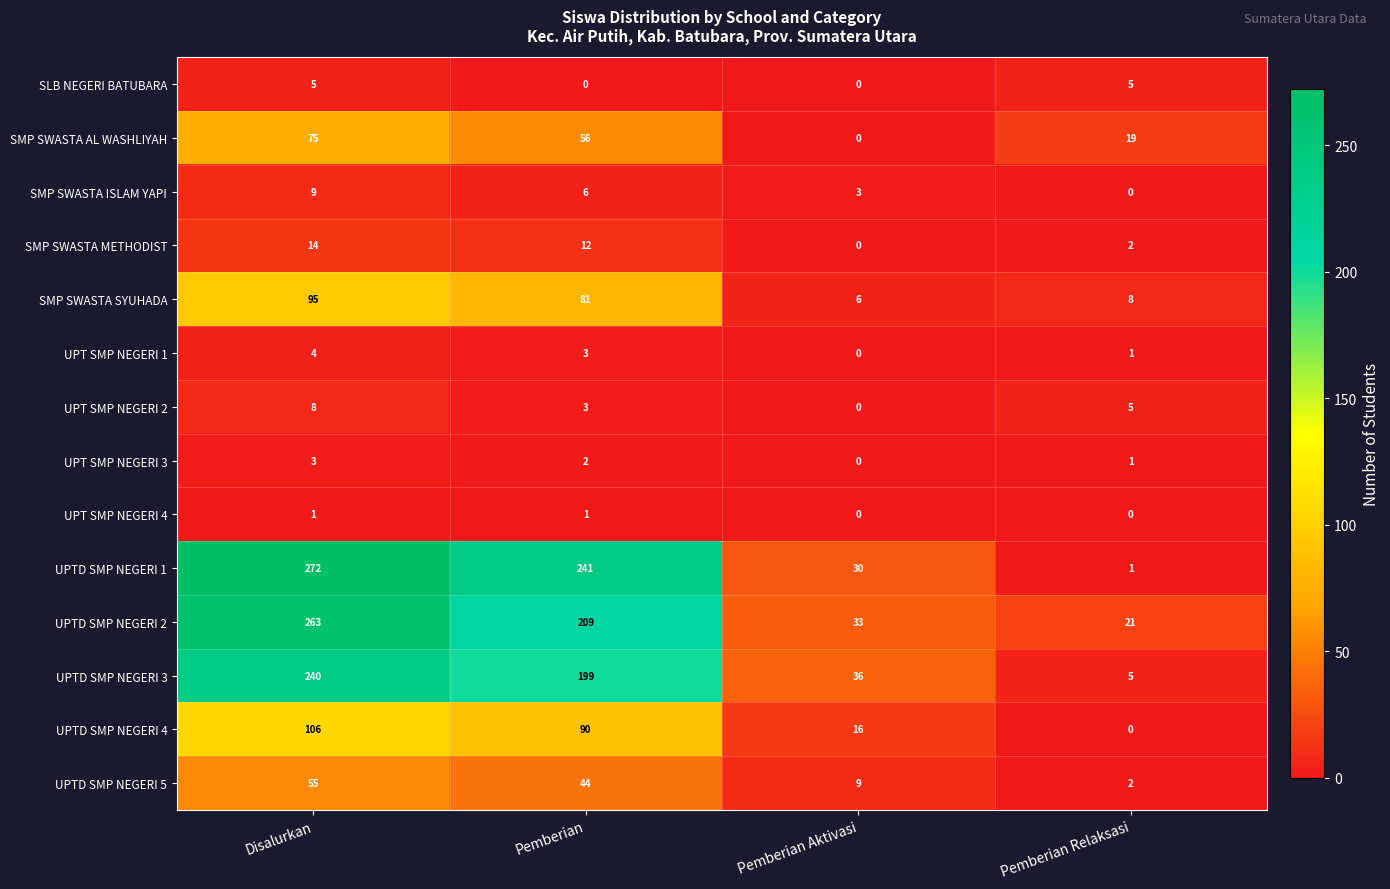

How many categories are shown in the chart?

4